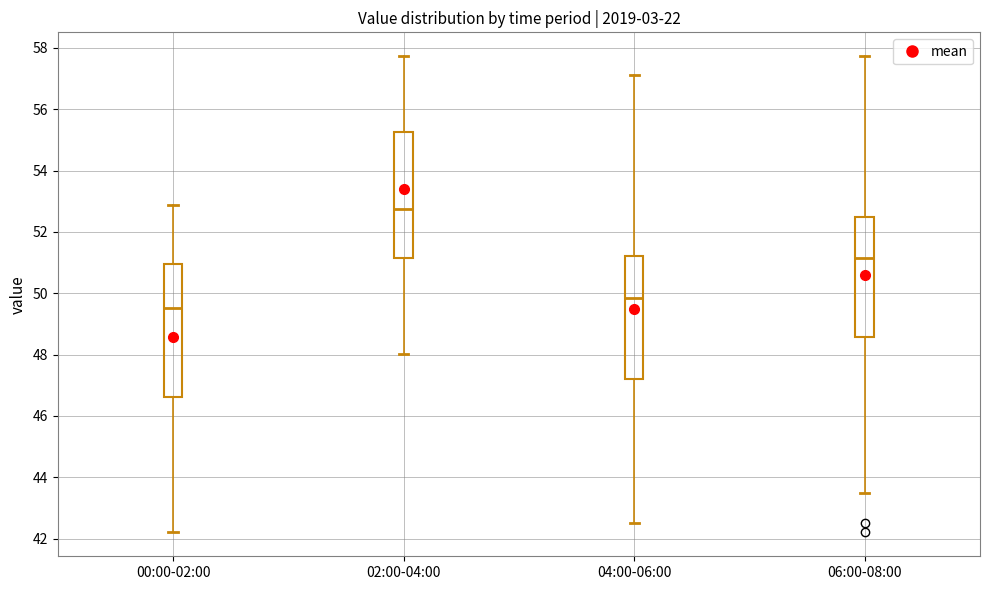

Where does the median line of the box for 04:00-06:00 sit on the y-axis? The values are not printed on the chart, so give them approximately, as read against the axis.

49.8